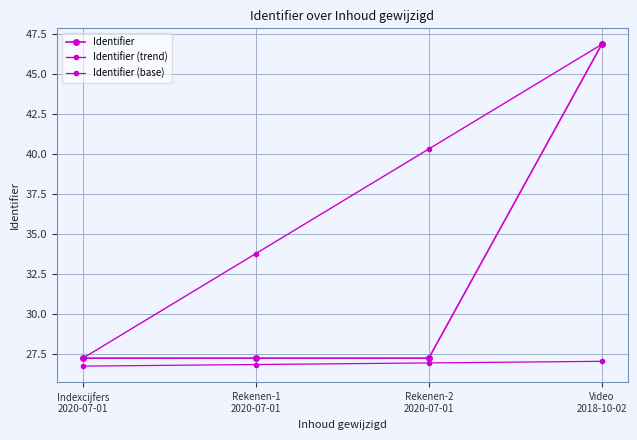

True or false: Identifier has a value of 14.6 at Rekenen-1
2020-07-01.

False